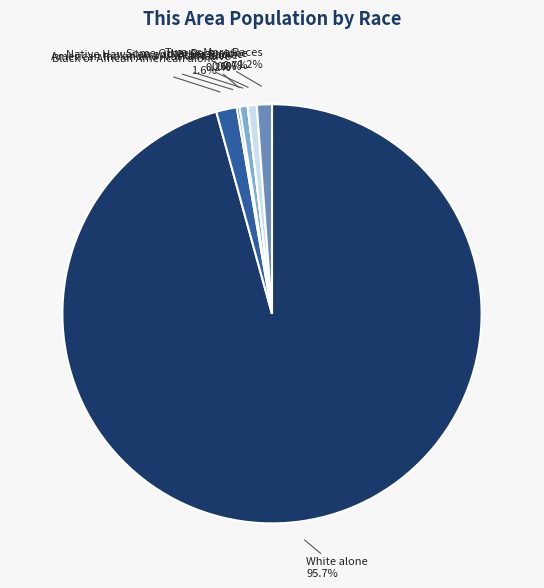

What is the majority slice?

White alone